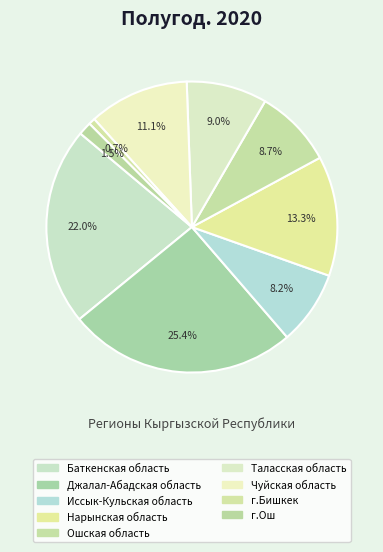

How many slices are in this pie chart?

9